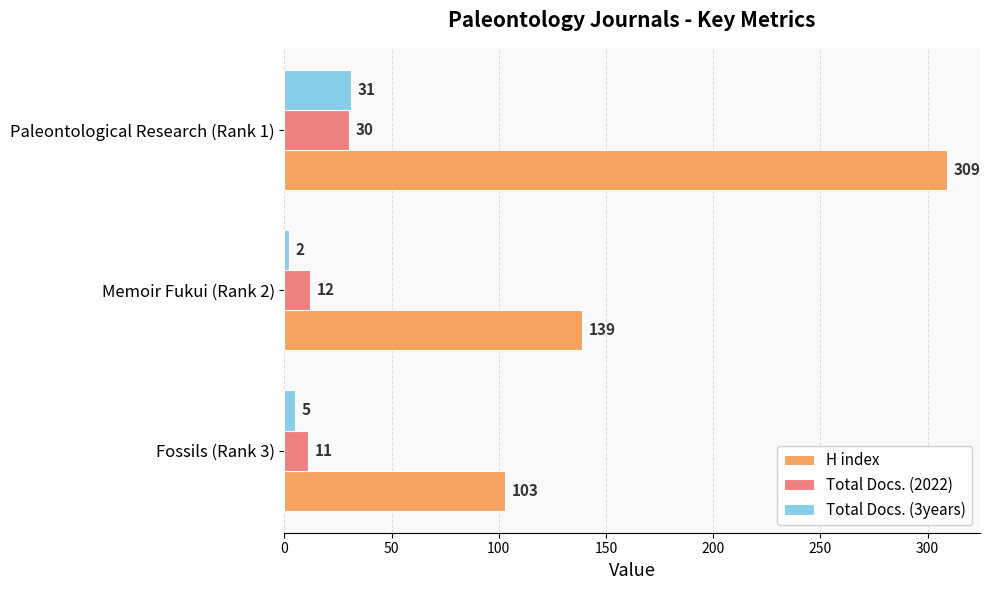

List the series in order of their peak value, highest first.

H index, Total Docs. (3years), Total Docs. (2022)